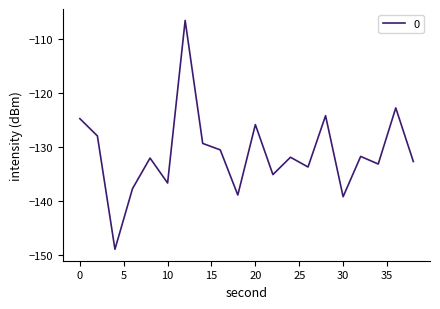

True or false: the data has more than 1 interior local peaks.

True